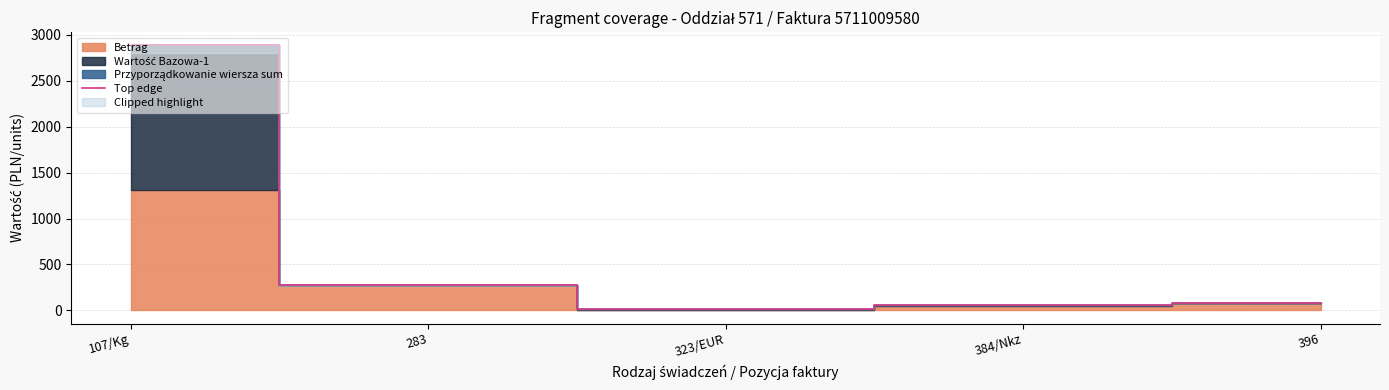

What position from the left is 323/EUR?

3